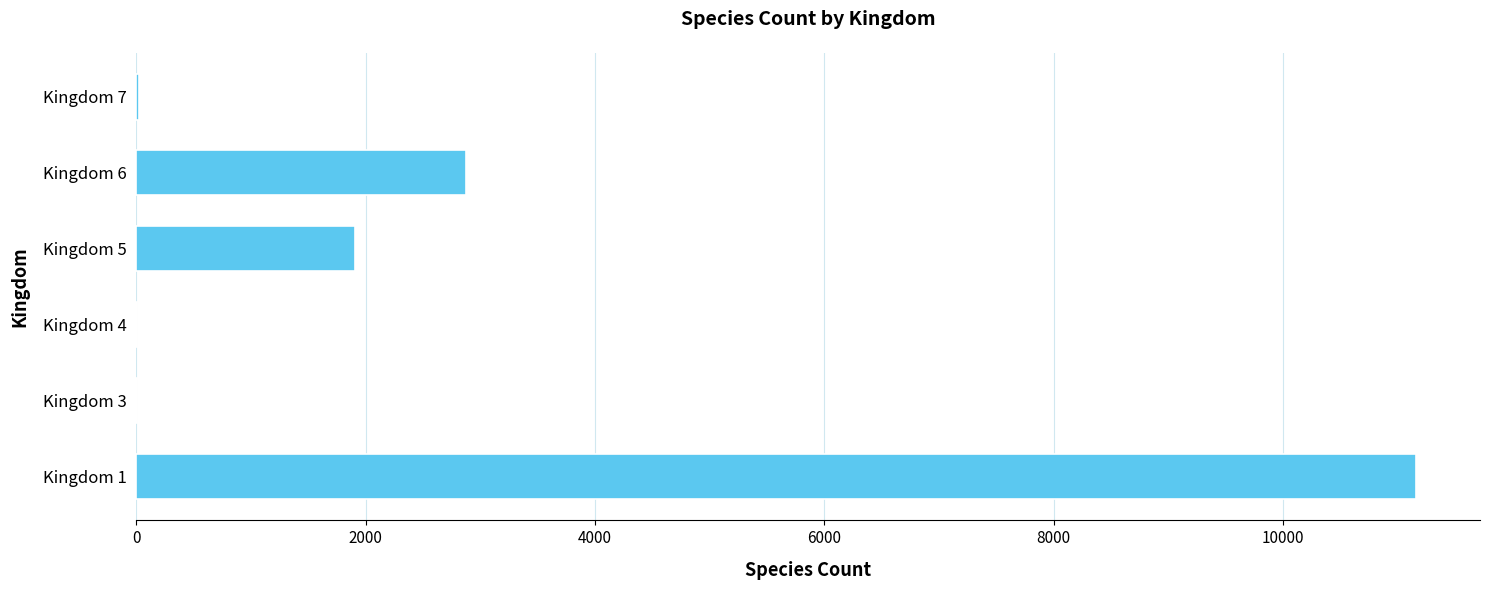

Is it true that the value at Kingdom 1 is 15136?

False